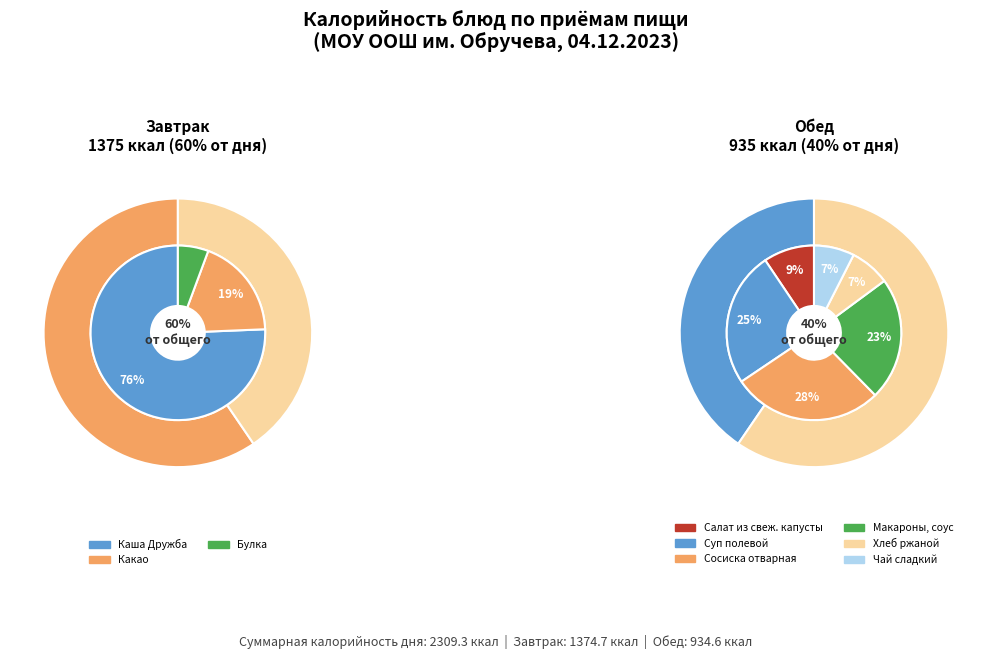

Do Хлеб ржаной and Суп полевой together represent more than half of the pie?

No